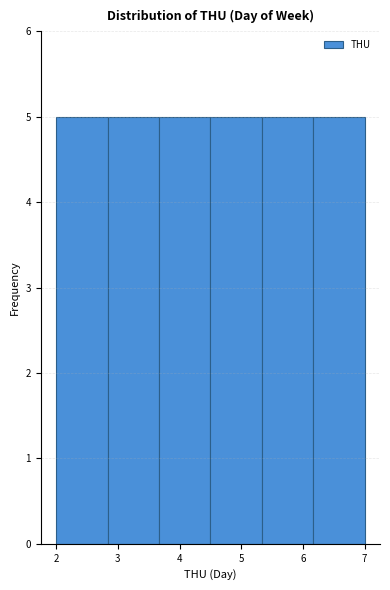

How tall is the bar that spans 3.7 to 4.5 on the x-axis? Neither the bar edges nor the heights are printed on the chart, so give them approximately, as read against the axes.

5